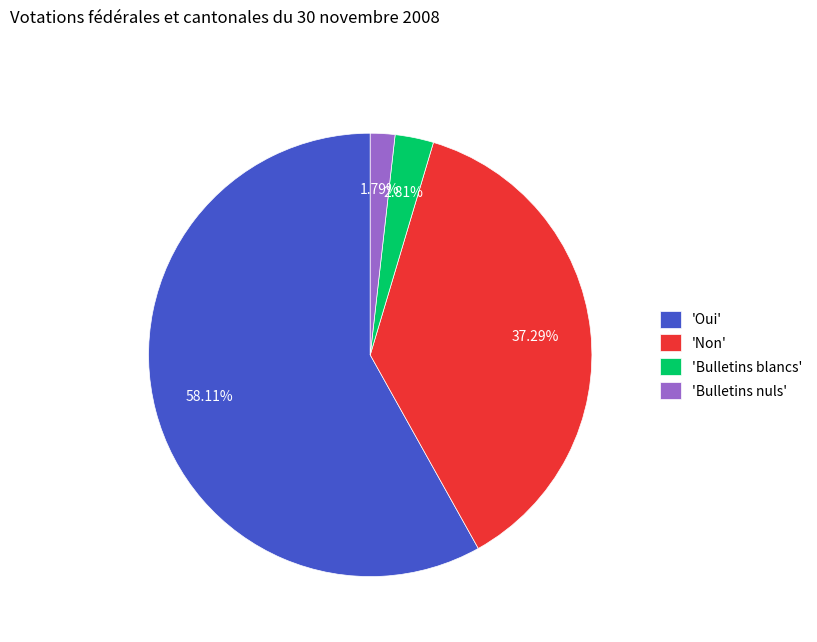

Rank the categories by value from highest to lowest.

'Oui', 'Non', 'Bulletins blancs', 'Bulletins nuls'